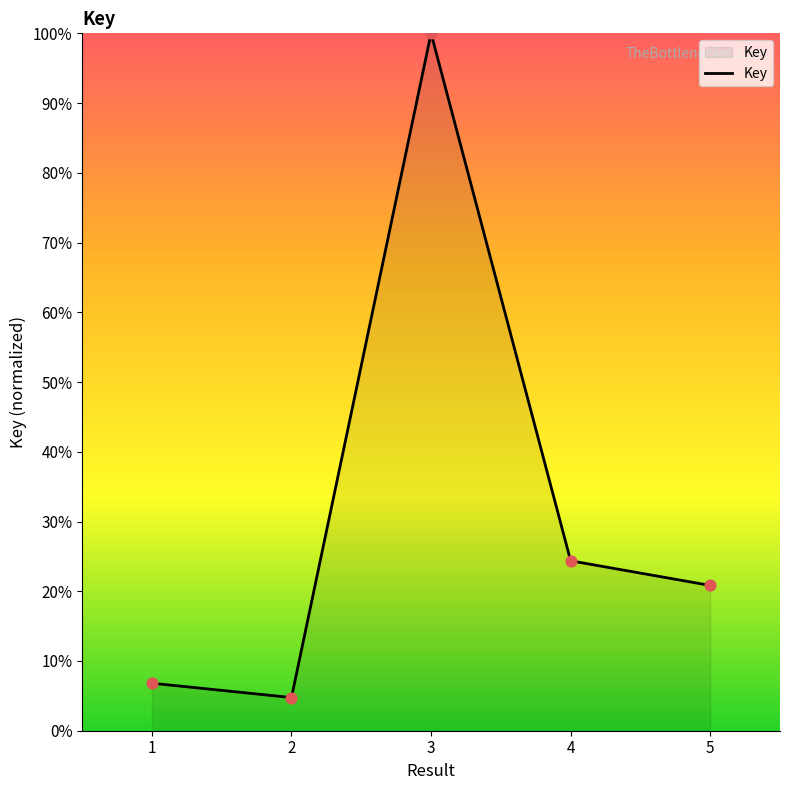

What is the change in value from 2 to 3?

+95.2